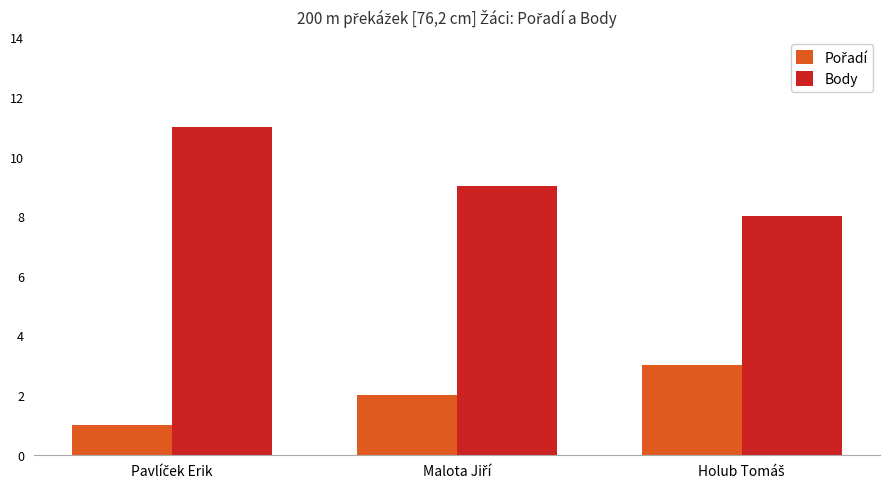

How many groups of bars are there?

3